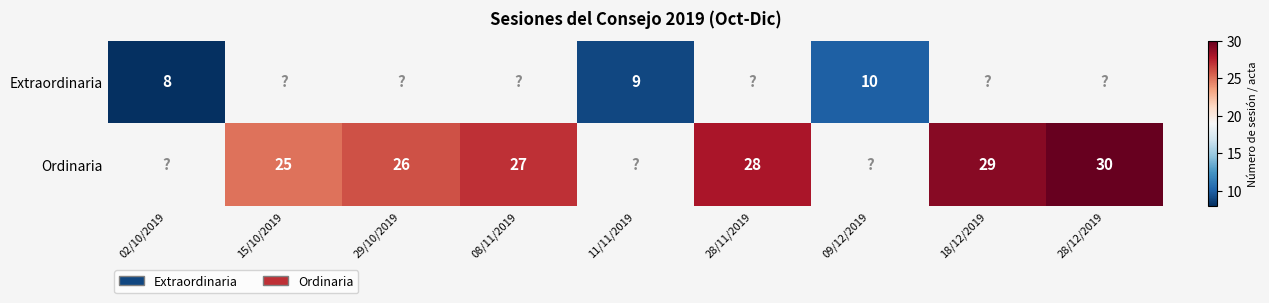

True or false: Extraordinaria has a value of 2.3 at 02/10/2019.

False